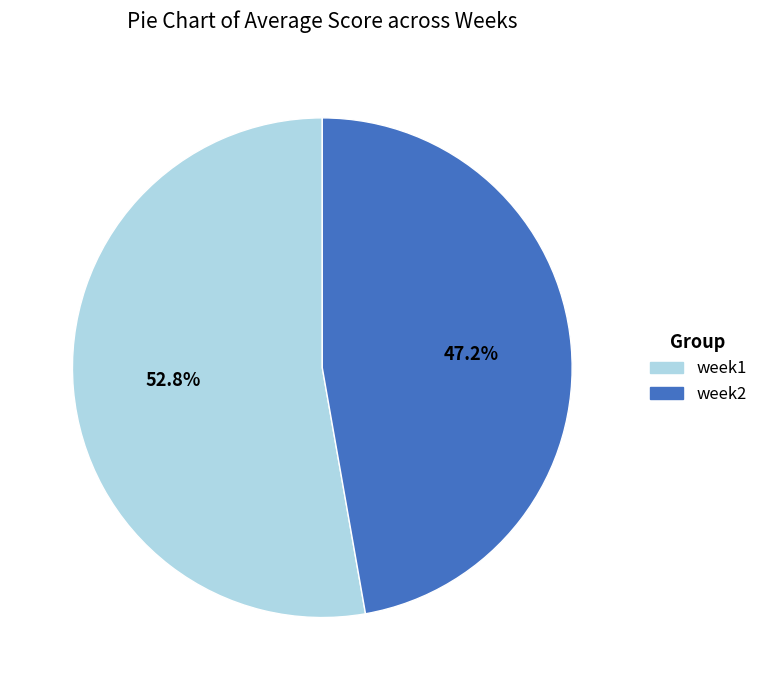

Count the number of slices in the pie.

2